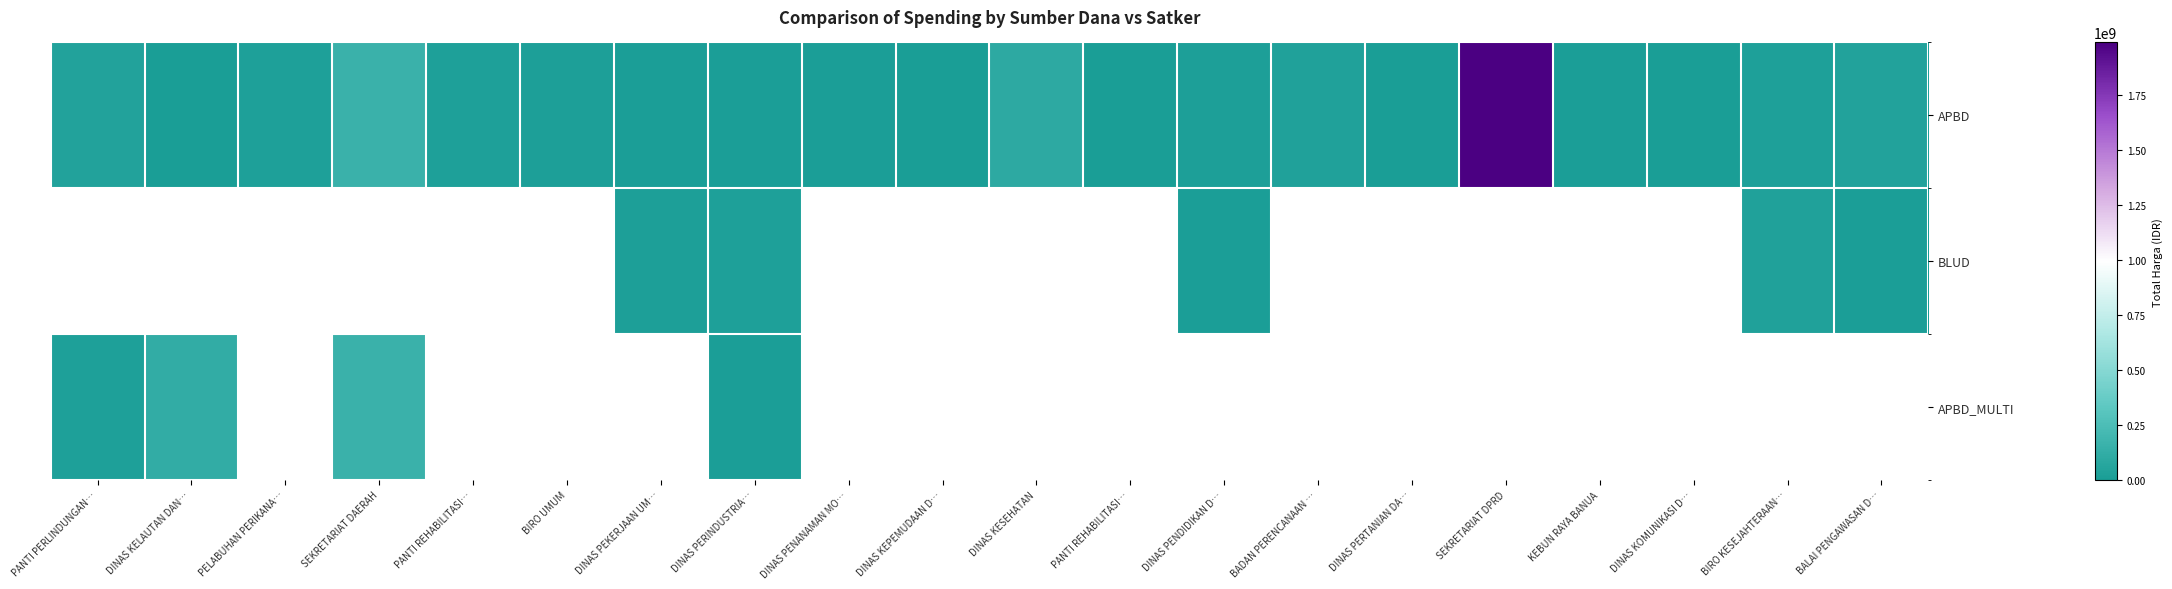

Which category has the highest value across all series?

SEKRETARIAT DPRD